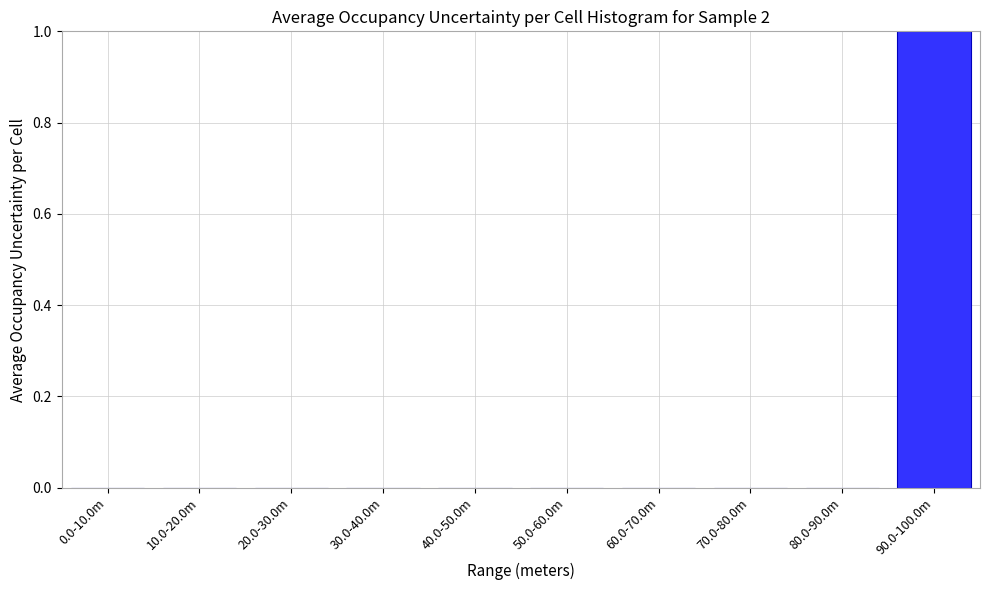

Reading left to right, extract all data points from this chart.

0.0-10.0m=0	10.0-20.0m=0	20.0-30.0m=0	30.0-40.0m=0	40.0-50.0m=0	50.0-60.0m=0	60.0-70.0m=0	70.0-80.0m=0	80.0-90.0m=0	90.0-100.0m=1